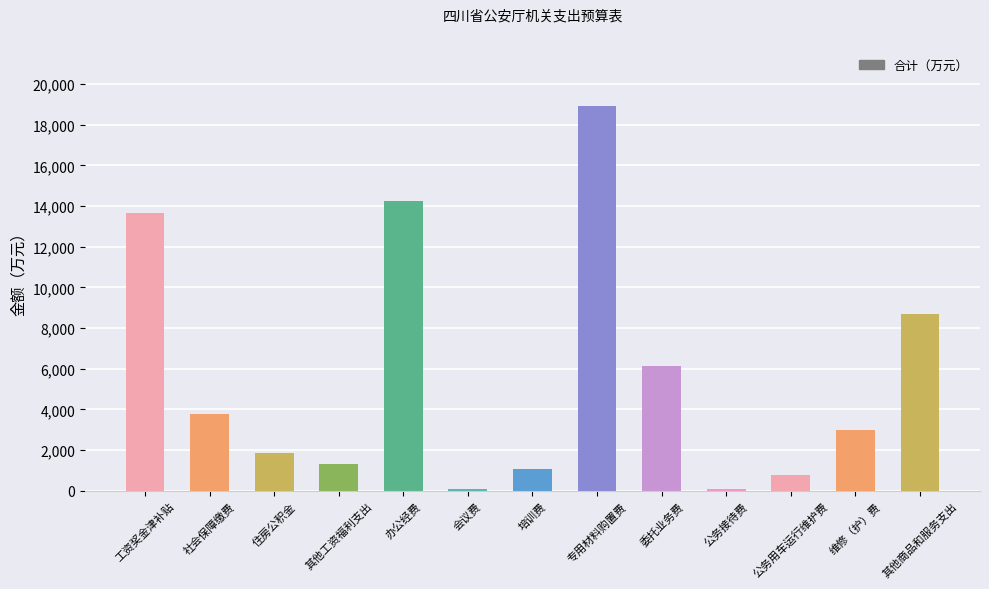

What is the change in value from 住房公积金 to 委托业务费?

+4275.0